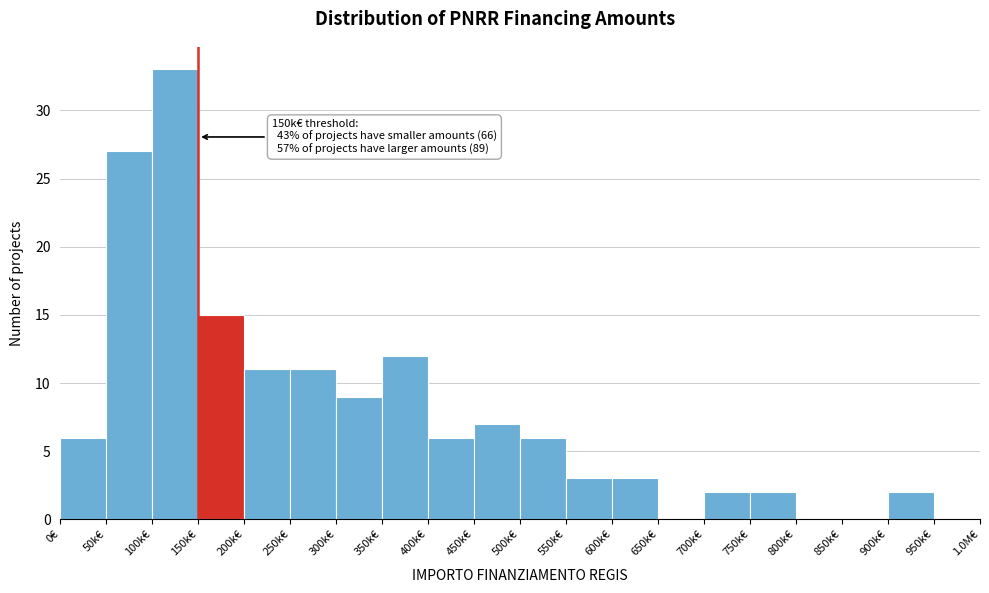

Reading left to right, transcribe all the data shown in this chart.

0€=6	50k€=27	100k€=33	150k€=15	200k€=11	250k€=11	300k€=9	350k€=12	400k€=6	450k€=7	500k€=6	550k€=3	600k€=3	650k€=0	700k€=2	750k€=2	800k€=0	850k€=0	900k€=2	950k€=0